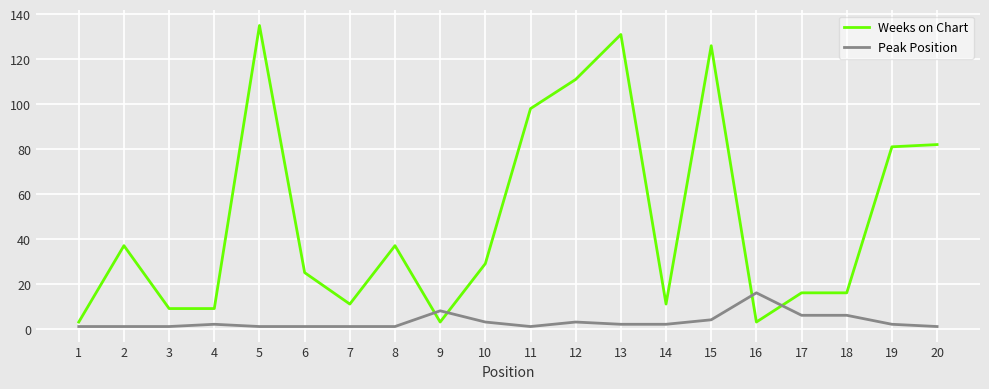

Rank the series by their maximum value, from highest to lowest.

Weeks on Chart, Peak Position